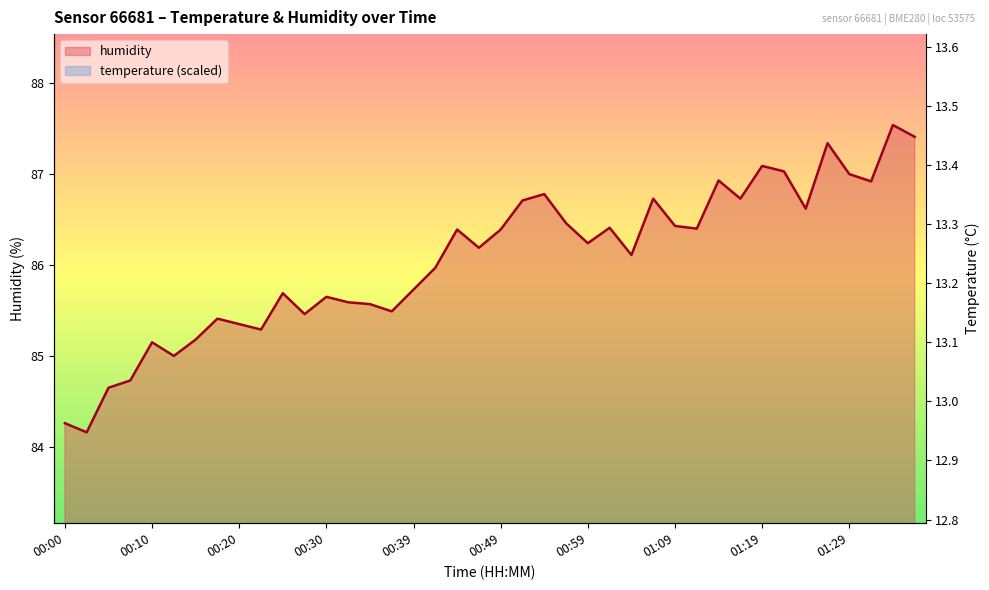

At 00:30, list the series in order from largest to smallest.

humidity, temperature